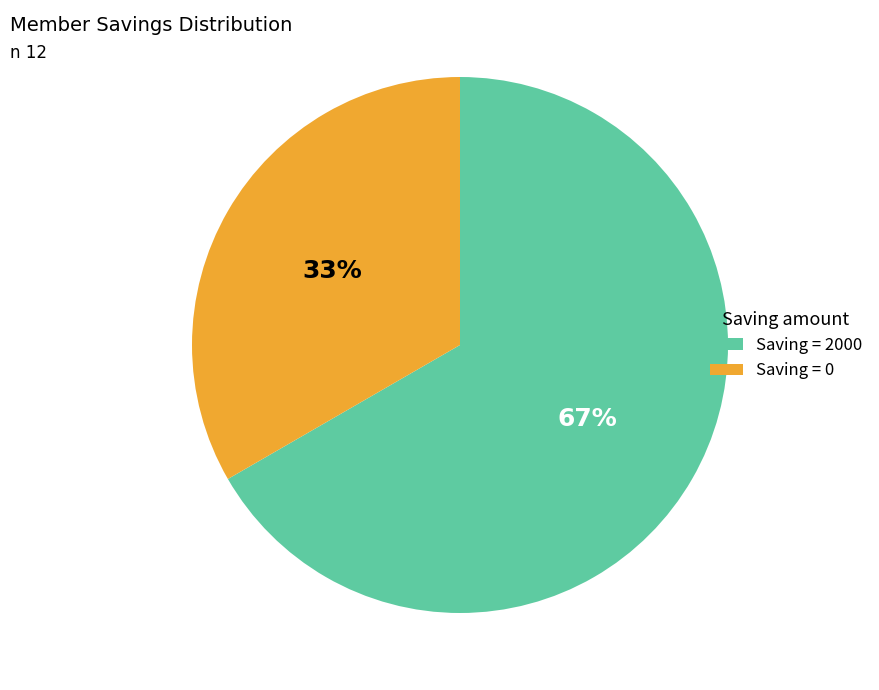

Does any single category account for the majority?

Yes